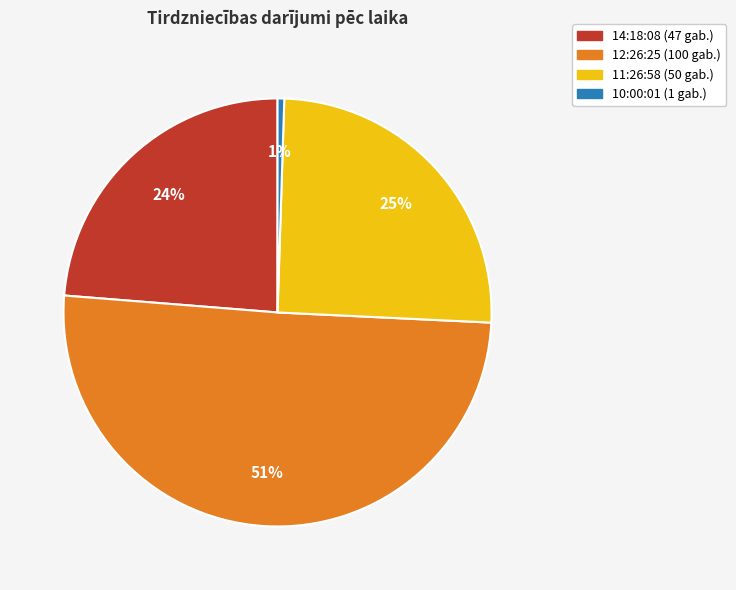

Combined, do 11:26:58 and 10:00:01 account for over 50%?

No